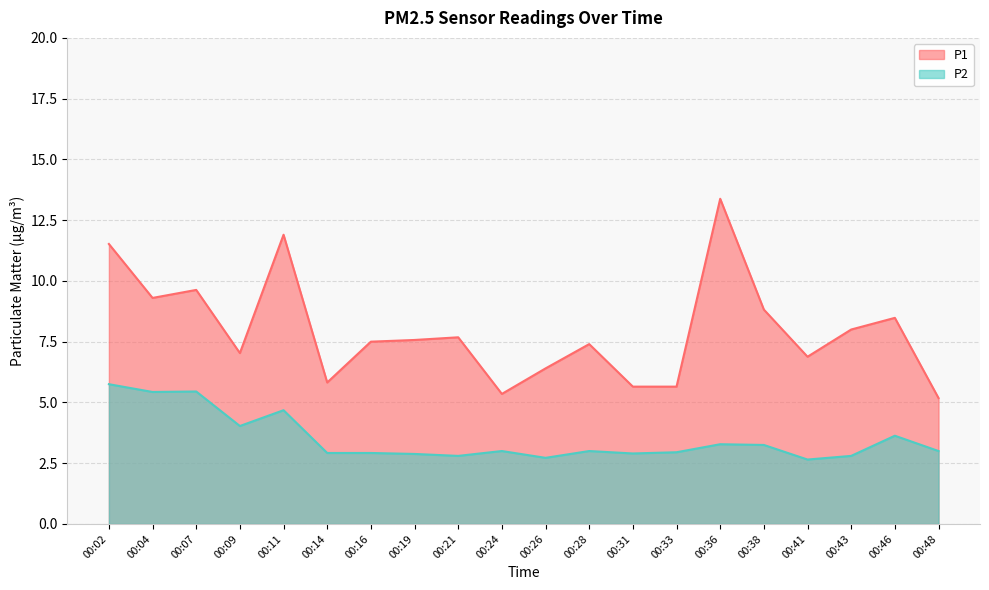

At how many categories does at least one series exceed 3?

20